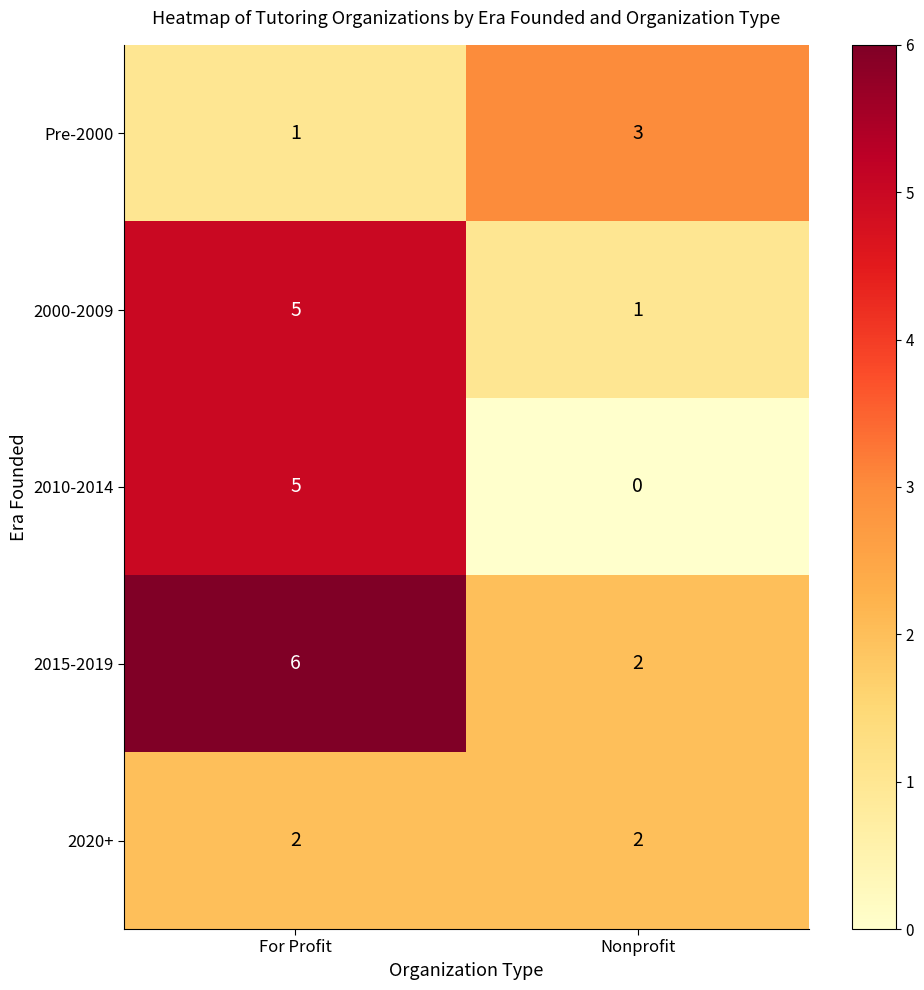

What is the difference between the maximum and minimum values in the 2010-2014 series?

5